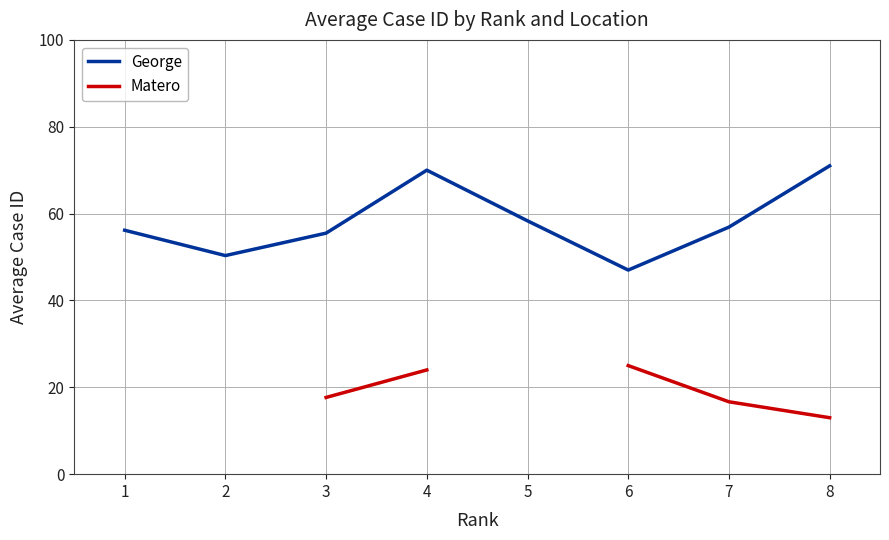

Is the value of George at 8 greater than the value of Matero at 6?

Yes